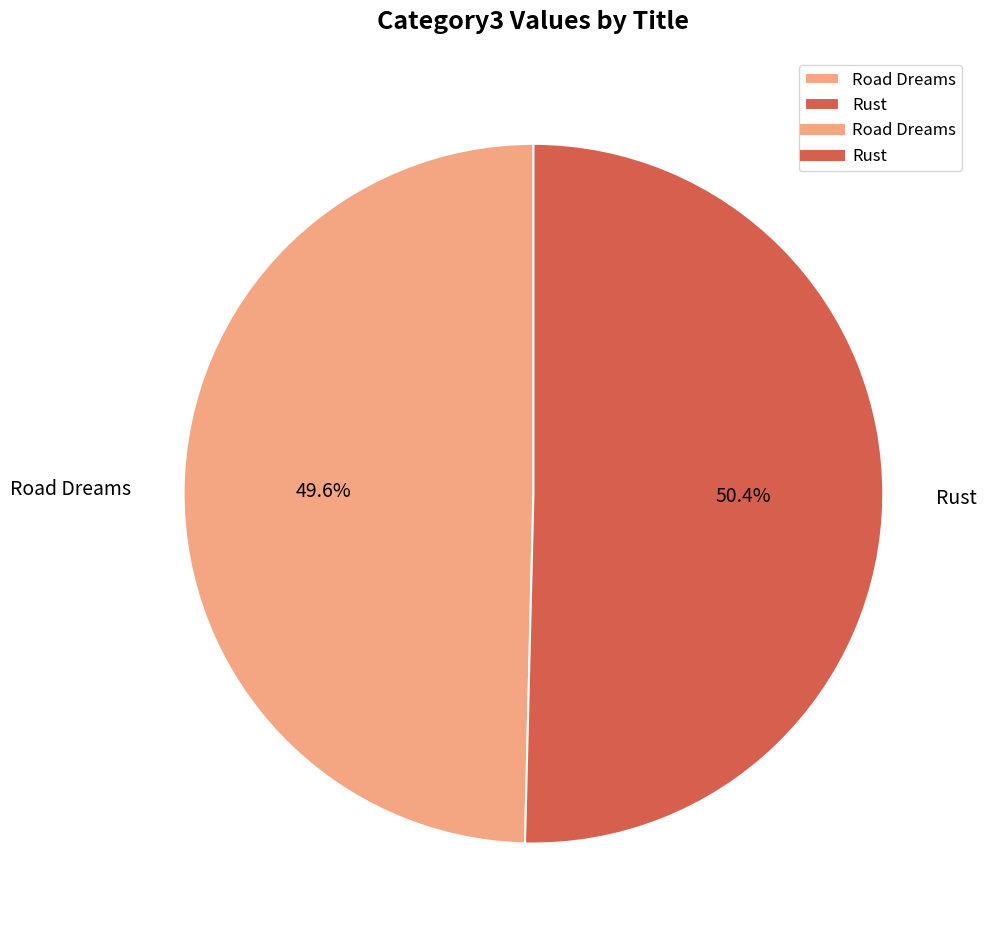

Does Road Dreams account for over 50% of the chart?

No